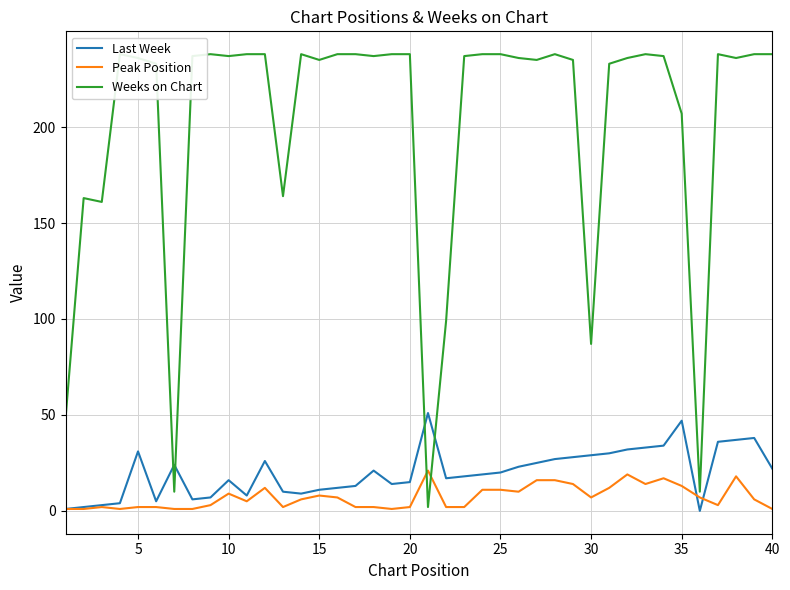

Is this an area chart (filled region under the line)?

No